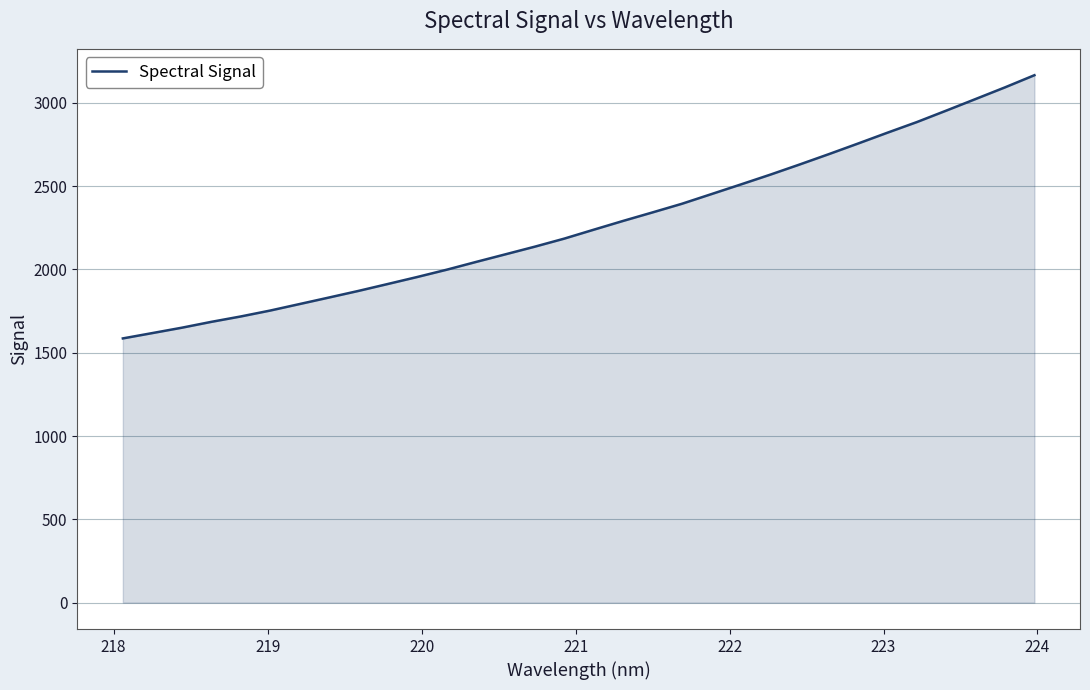

What is the maximum value shown in the chart?

3165.6